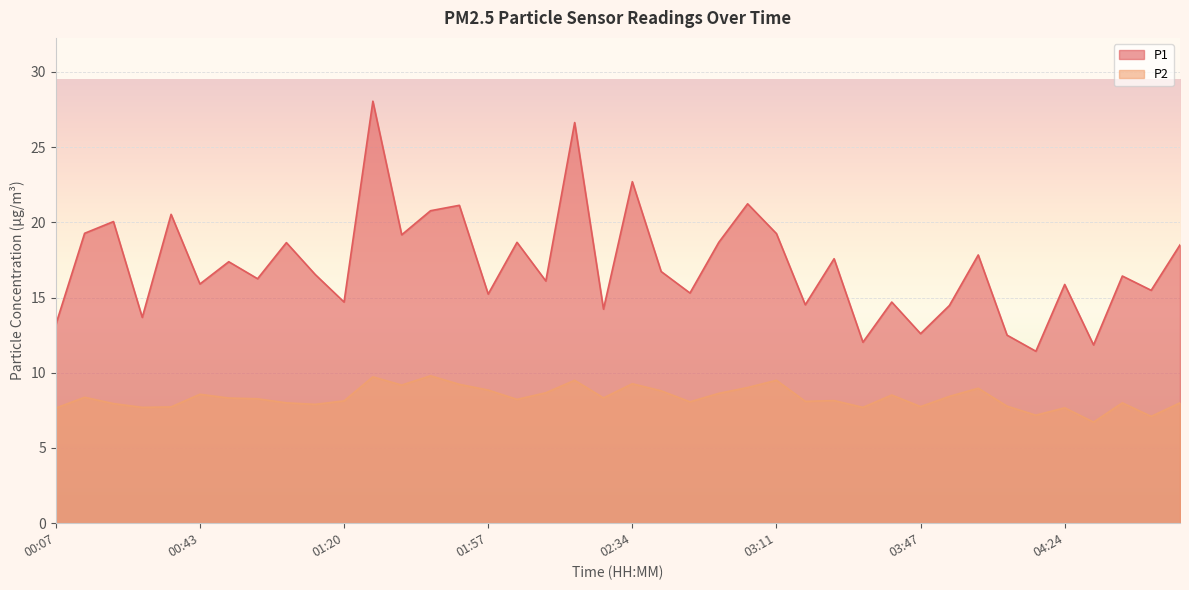

Between 04:02 and 04:31, which series saw the biggest shift?

P1